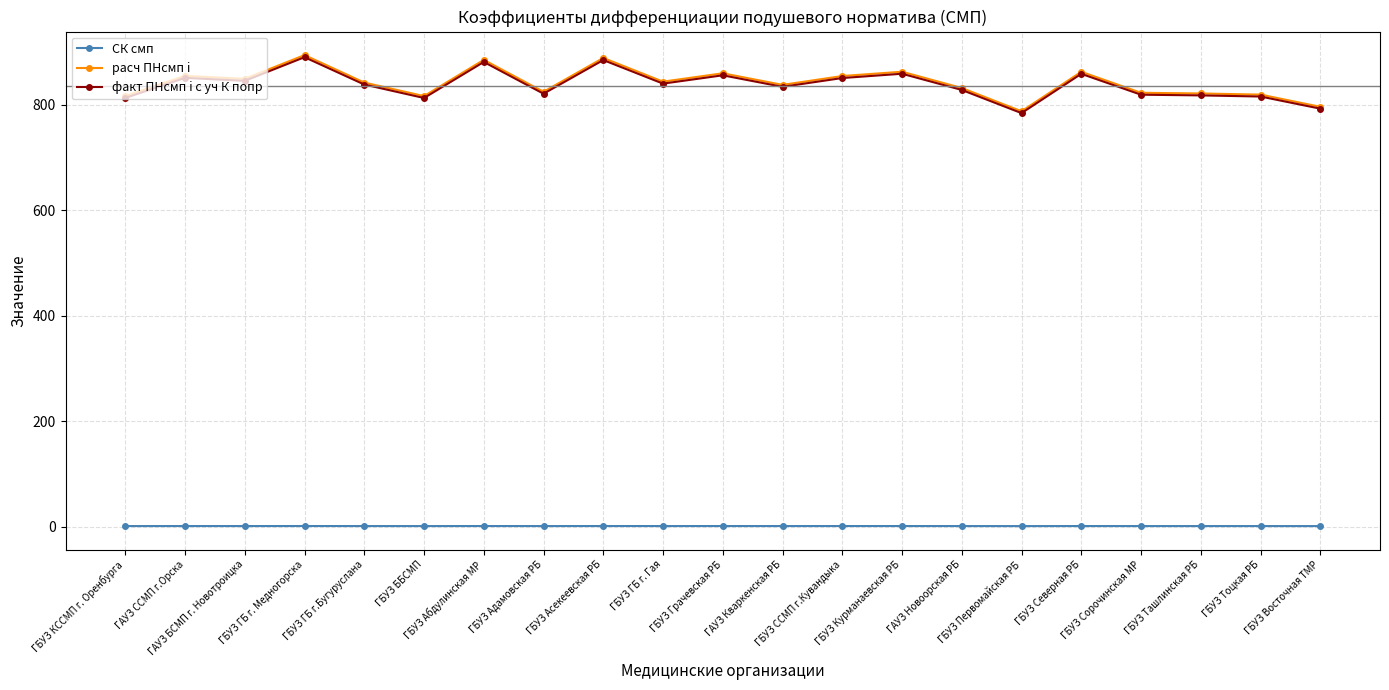

True or false: факт ПНсмп i с уч К попр and СК смп intersect in this chart.

False